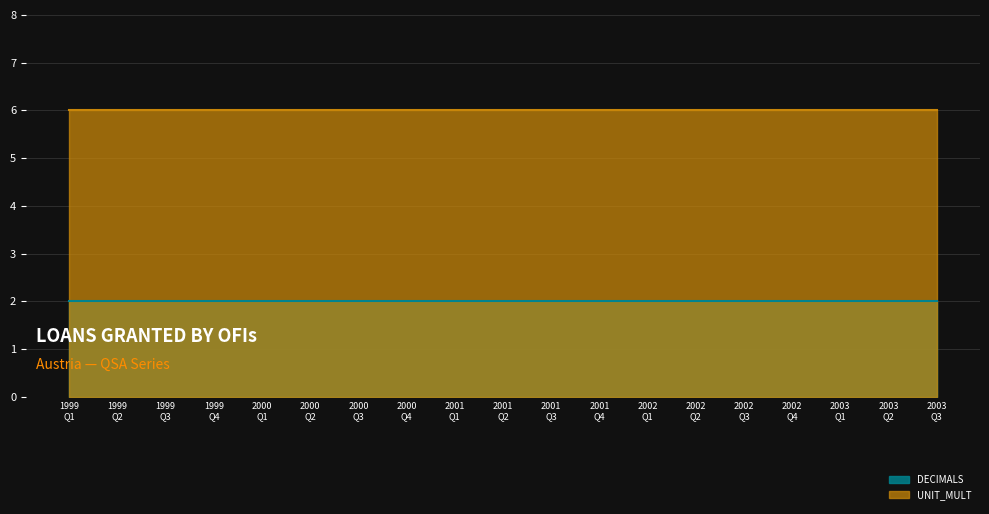

Rank the series at 1999-Q2 from highest to lowest value.

UNIT_MULT, DECIMALS